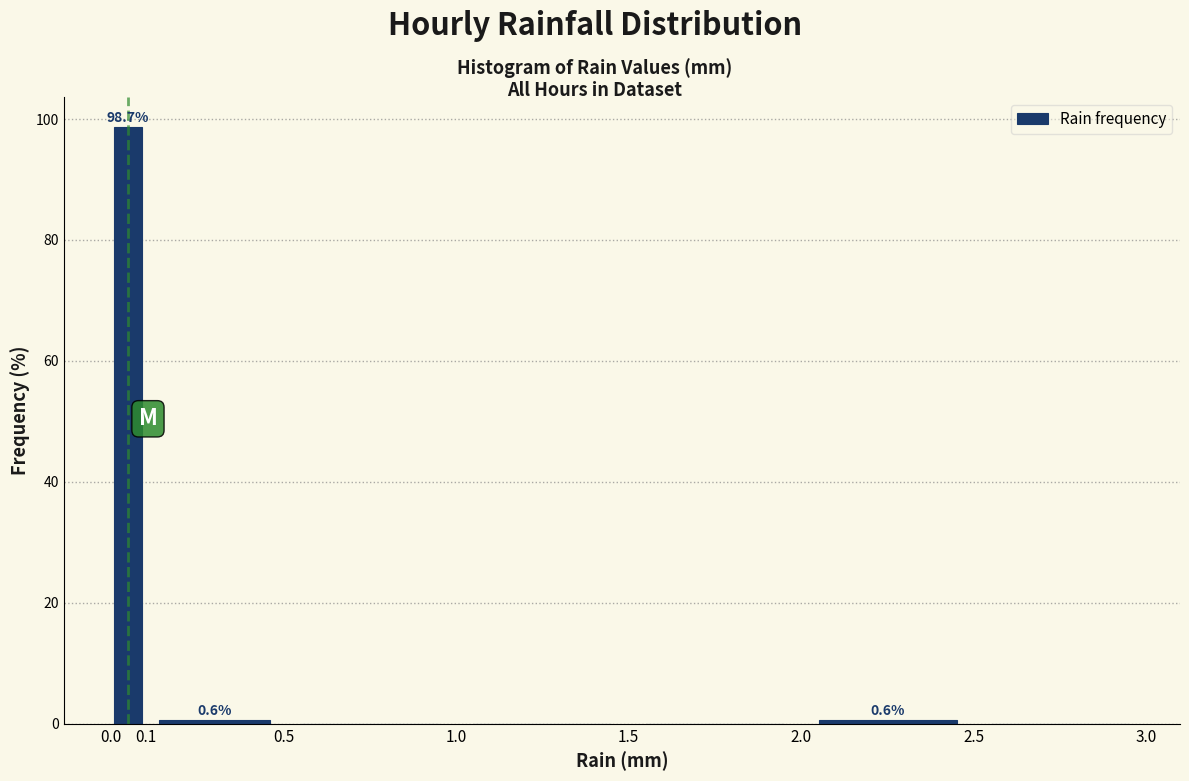

Which range on the x-axis has the tallest bar?

0.0 to 0.1